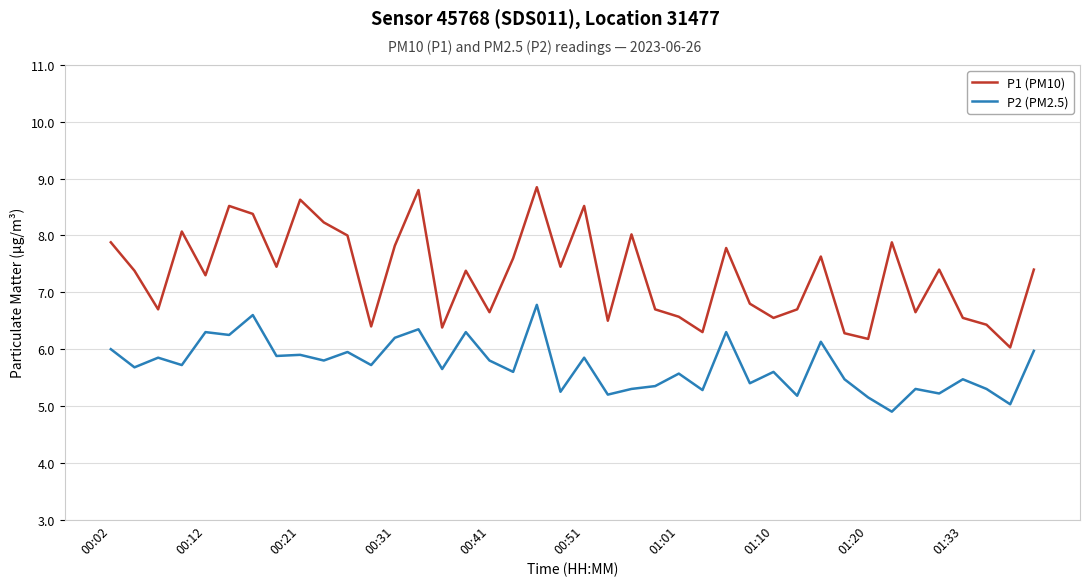

True or false: P1 (PM10) and P2 (PM2.5) intersect in this chart.

False